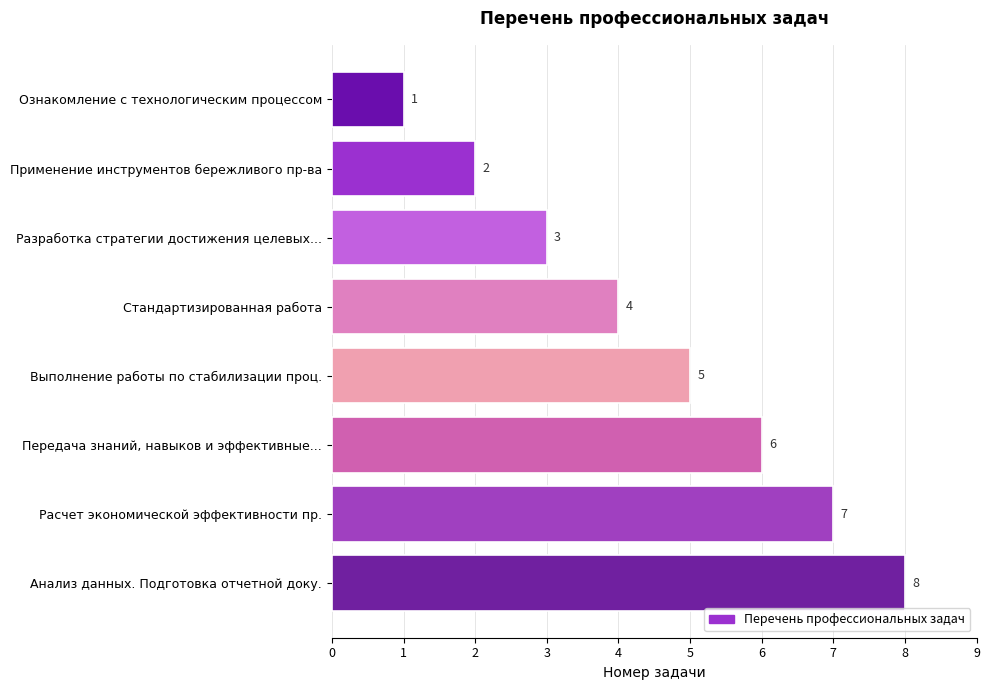

Rank the categories by value from highest to lowest.

Анализ данных. Подготовка отчетной доку., Расчет экономической эффективности пр., Передача знаний, навыков и эффективные..., Выполнение работы по стабилизации проц., Стандартизированная работа, Разработка стратегии достижения целевых..., Применение инструментов бережливого пр-ва, Ознакомление с технологическим процессом